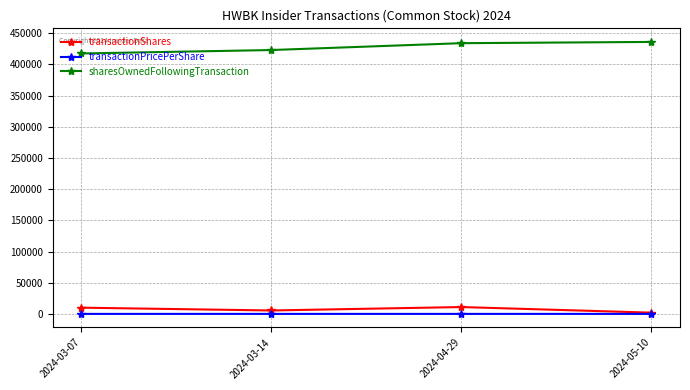

What is the label of the 4th point from the left?

2024-05-10